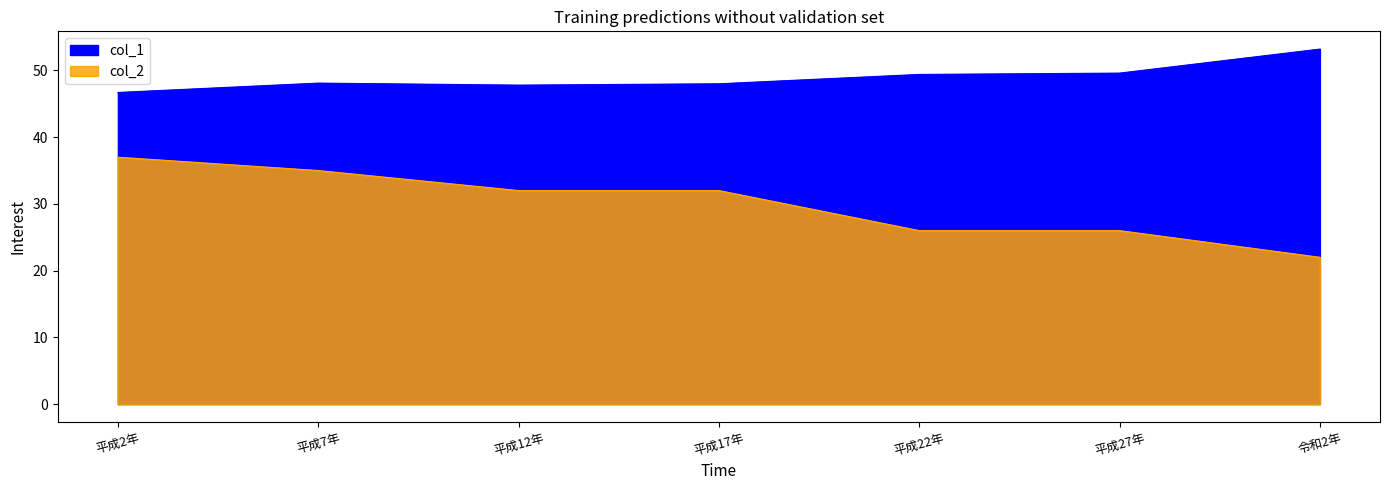

True or false: col_2 and col_1 intersect in this chart.

False